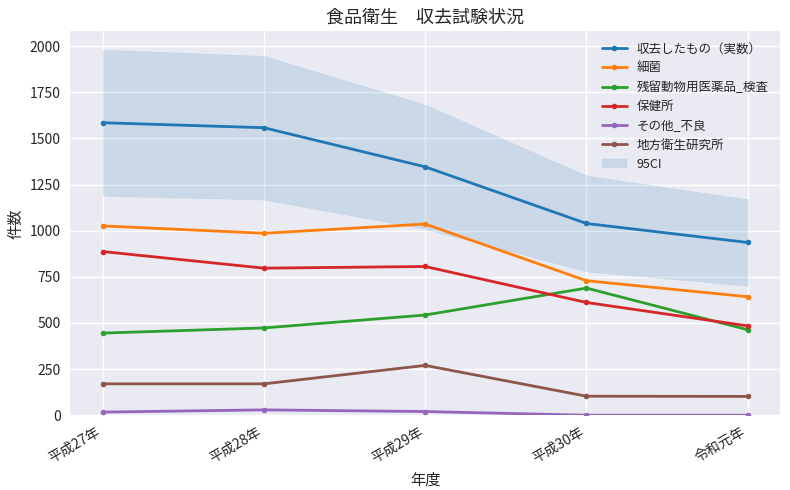

True or false: 収去したもの（実数） and 細菌 cross at least once.

False